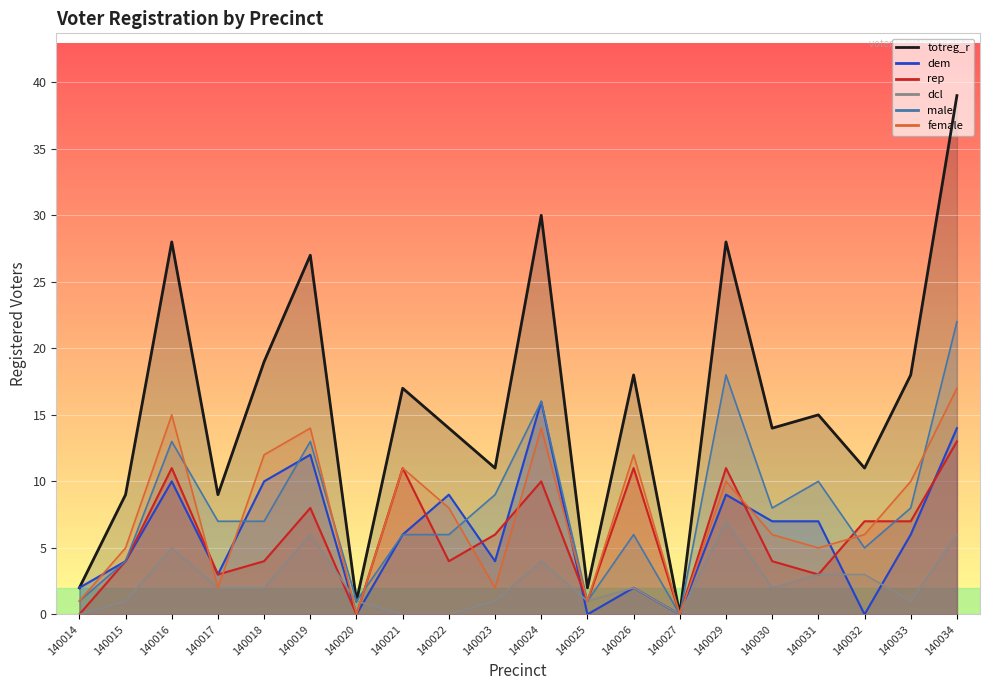

How many positive values does the dem series have?

16